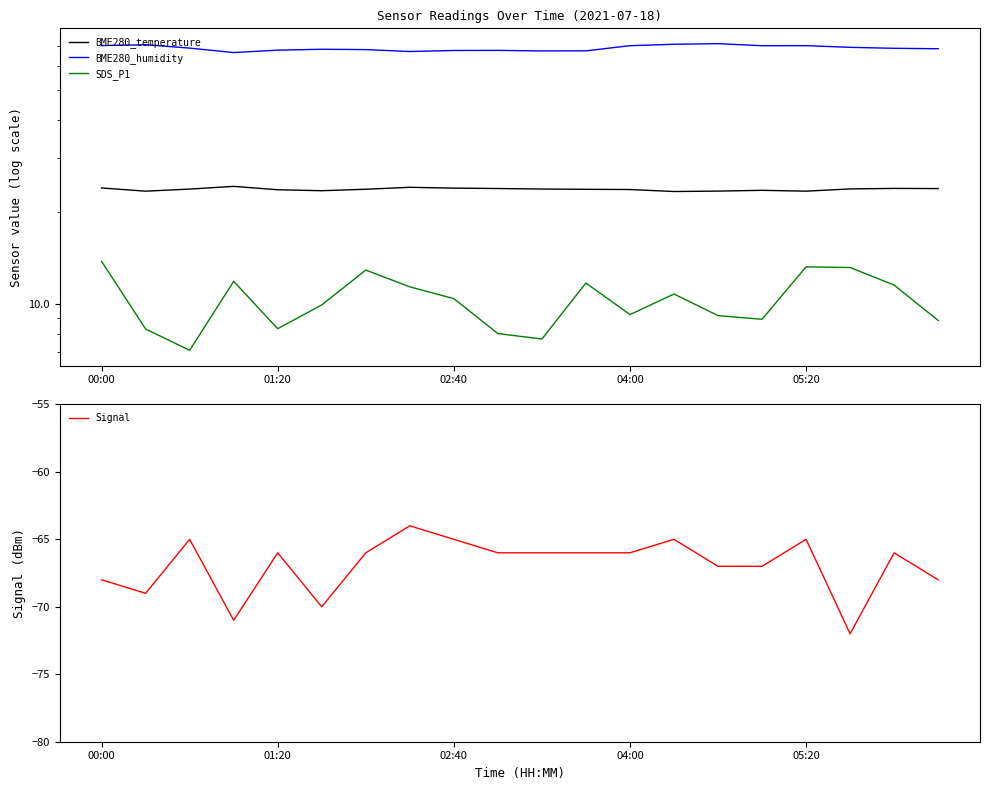

What is the difference between the SDS_P1 values at 00:00 and 17?

0.6